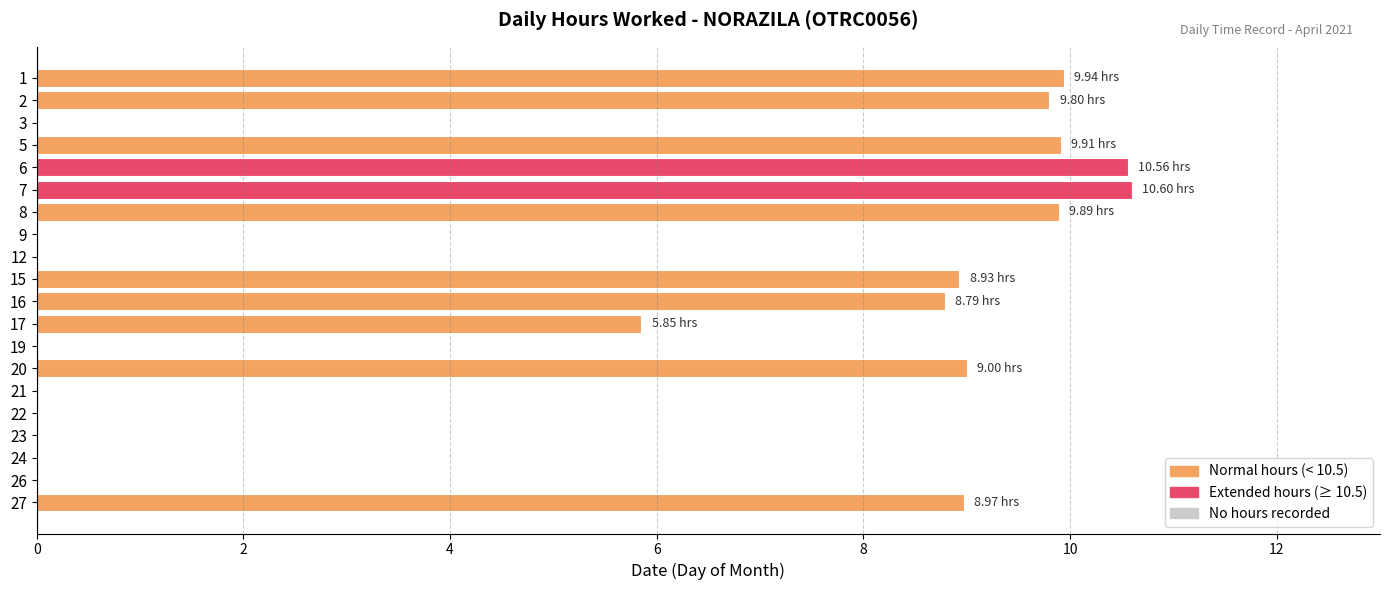

What is the average value?

5.1